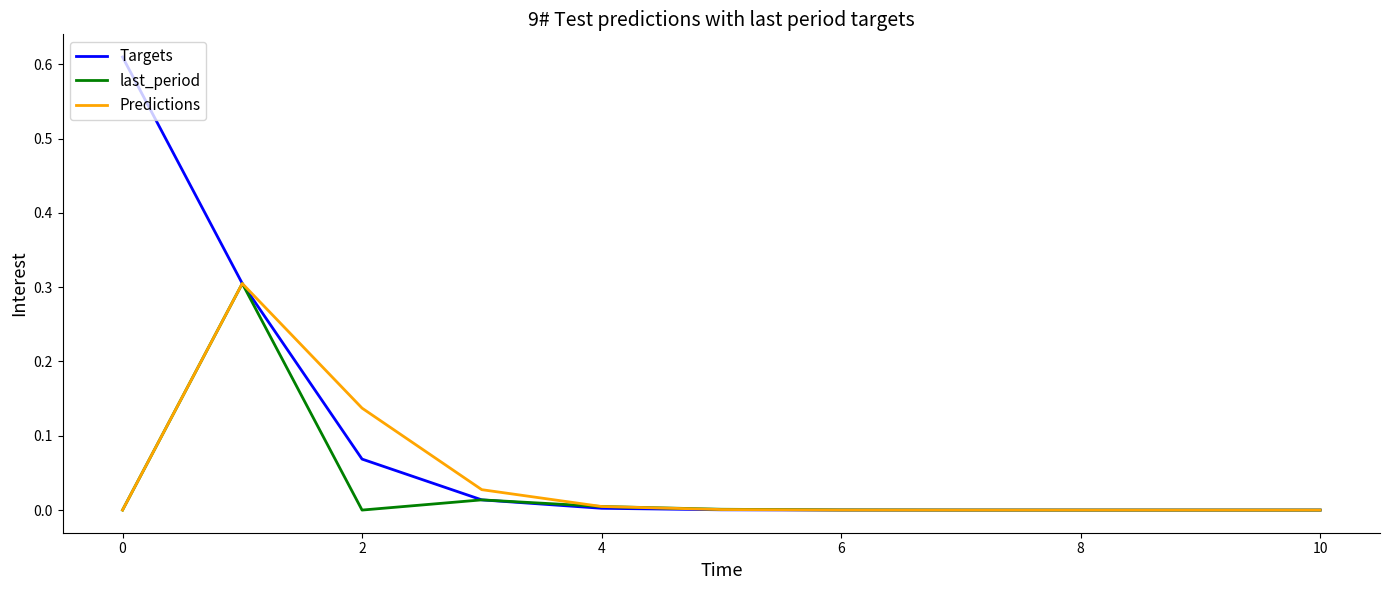

Which series has the widest spread of values?

Targets